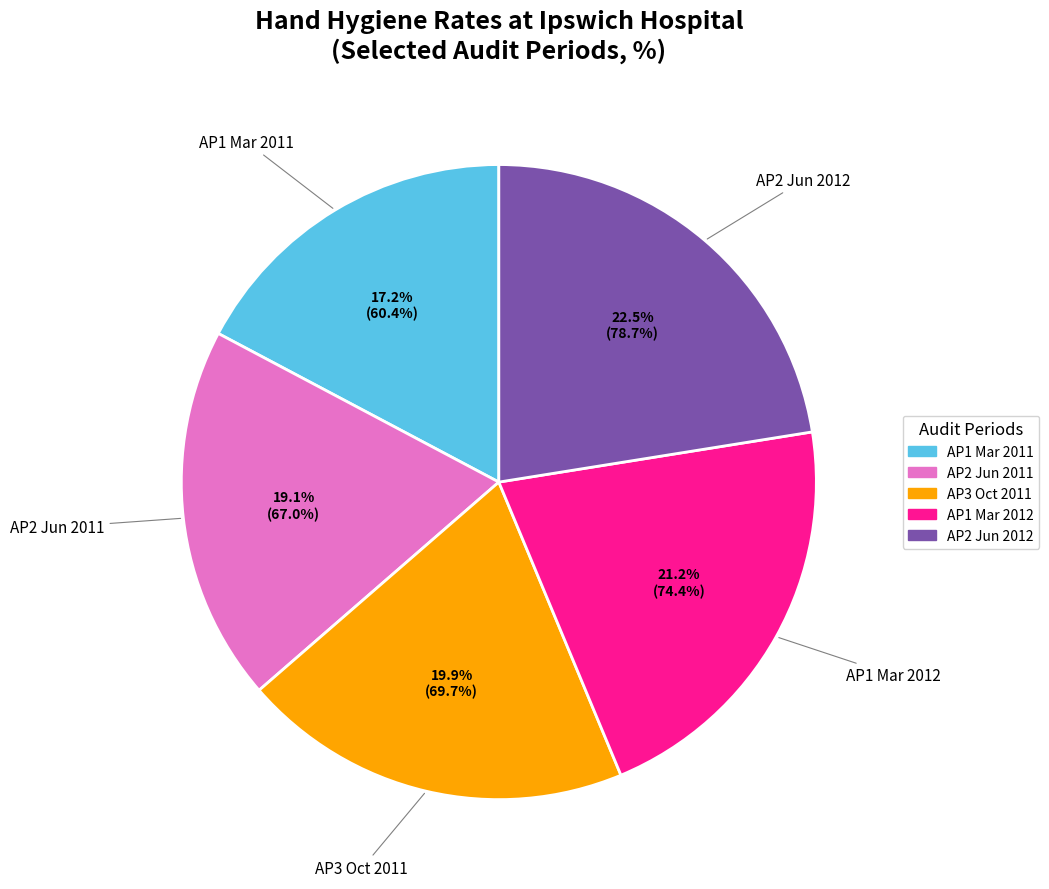

Is there a majority slice in this chart?

No